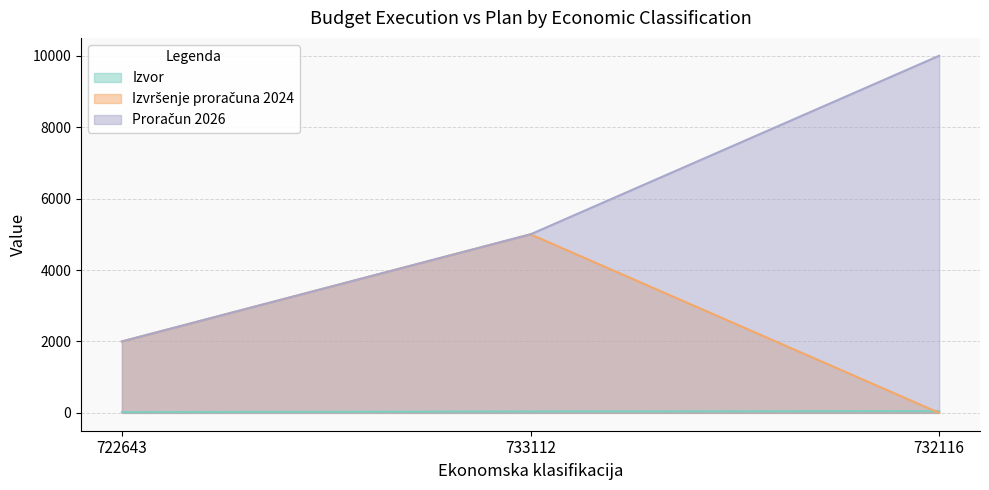

What is the average value of the Izvor series?

37